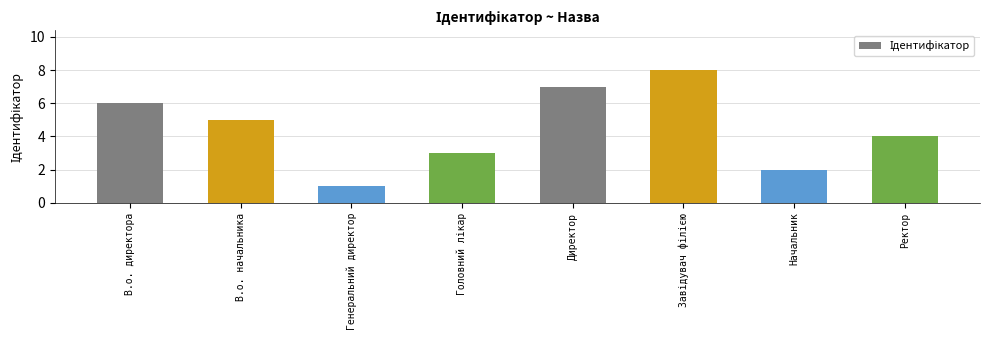

Read the value at Начальник.

2